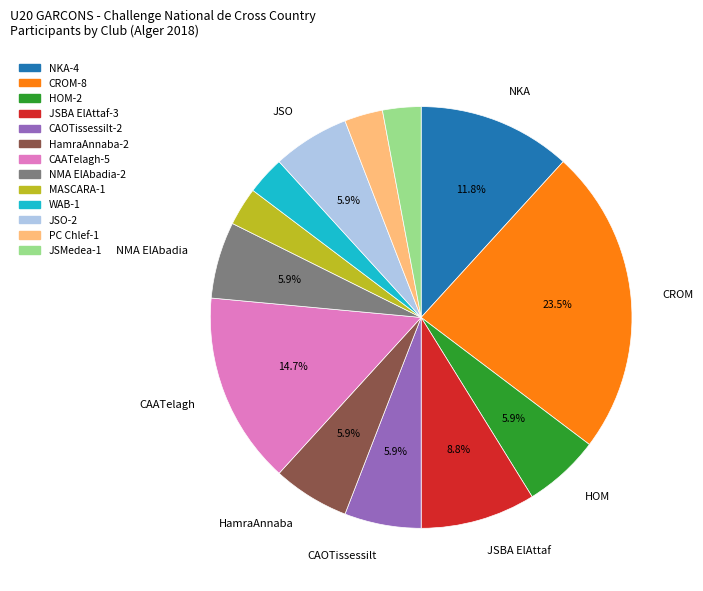

What percentage is NOT represented by HamraAnnaba?

94.1%